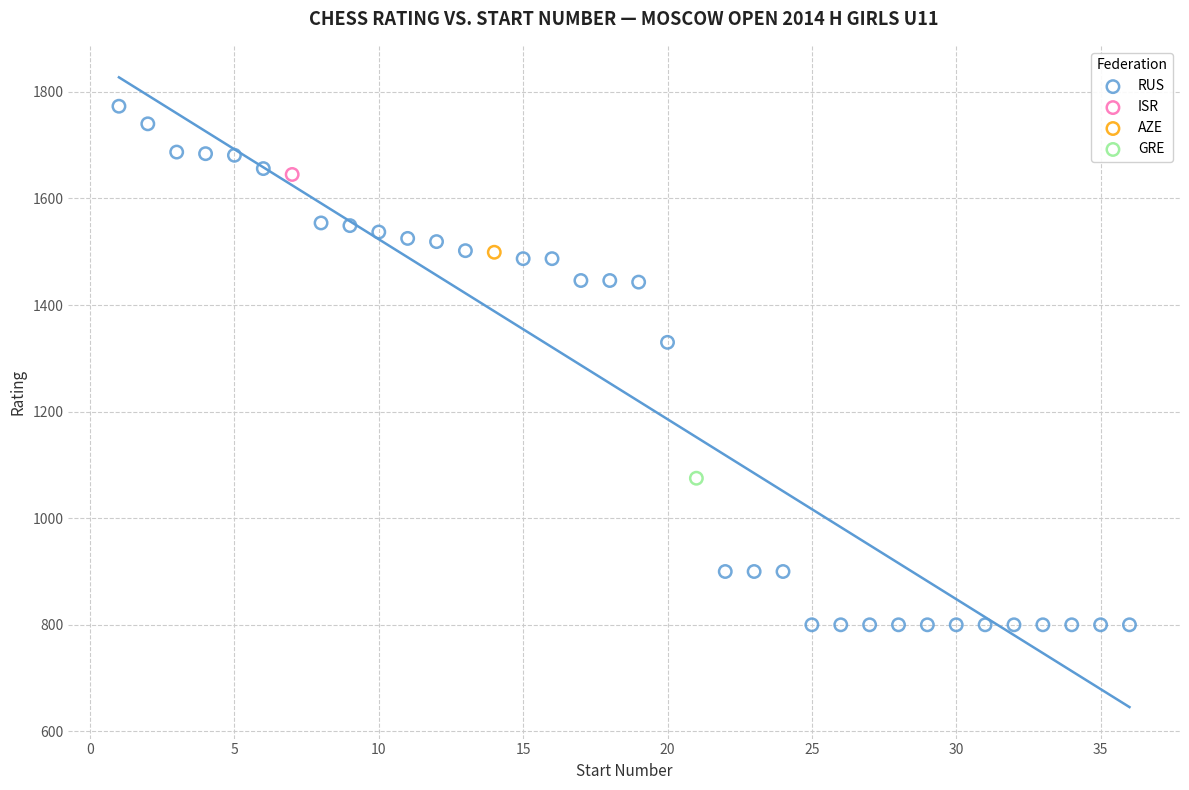

What are all the series names shown in the legend?

RUS, ISR, AZE, GRE